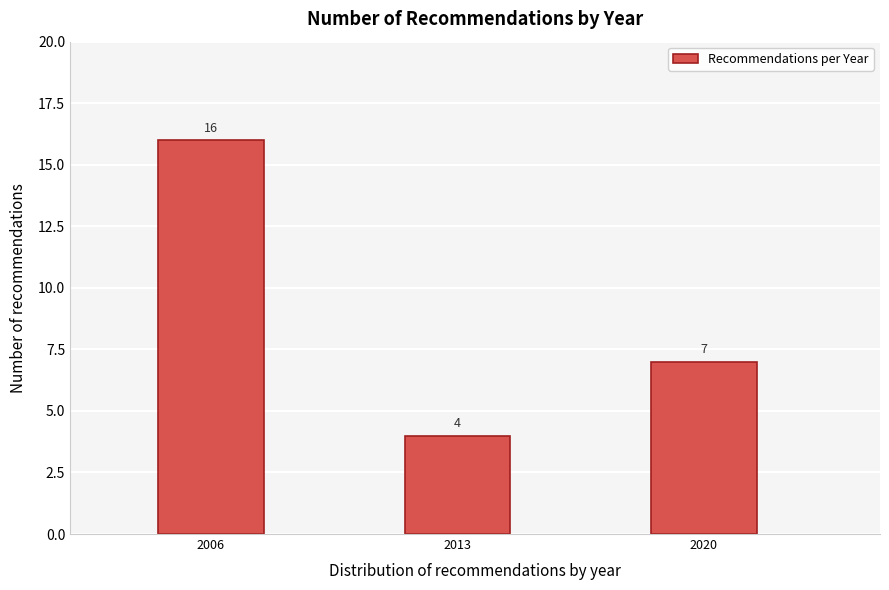

Reading left to right, list all the values displayed in this chart.

2006=16	2013=4	2020=7